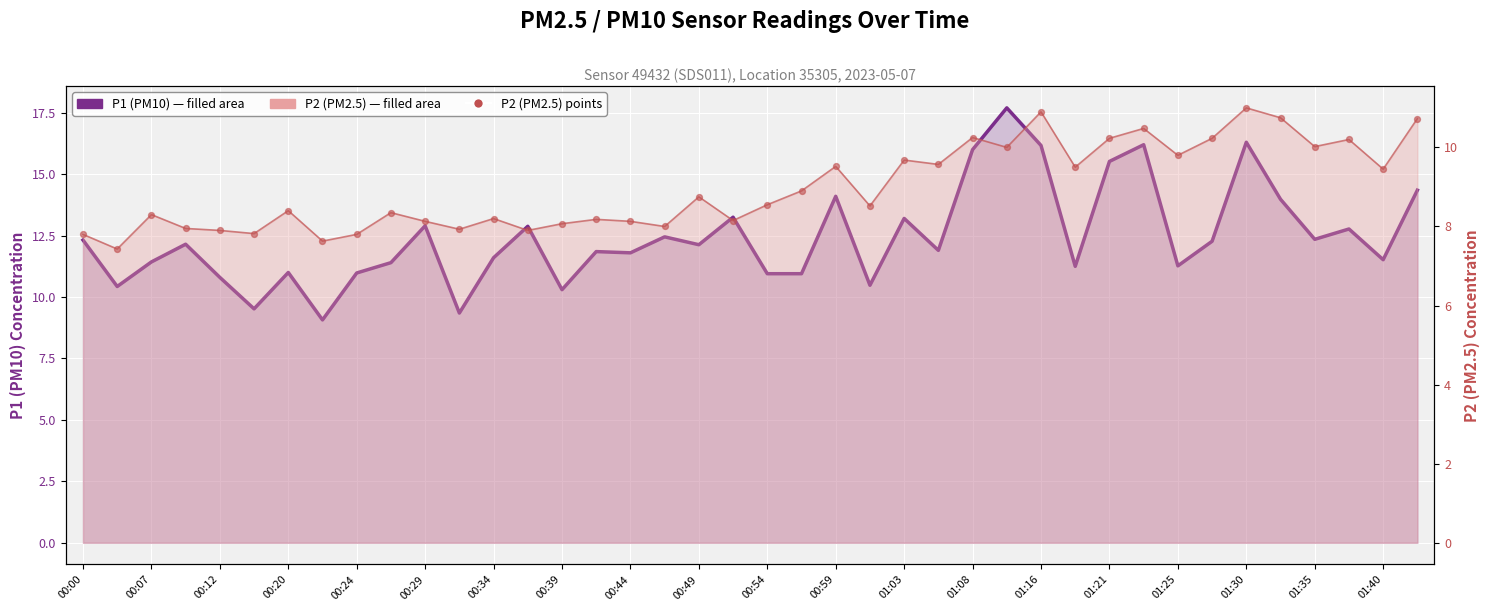

Which series has the largest total across all categories?

P1 (PM10)